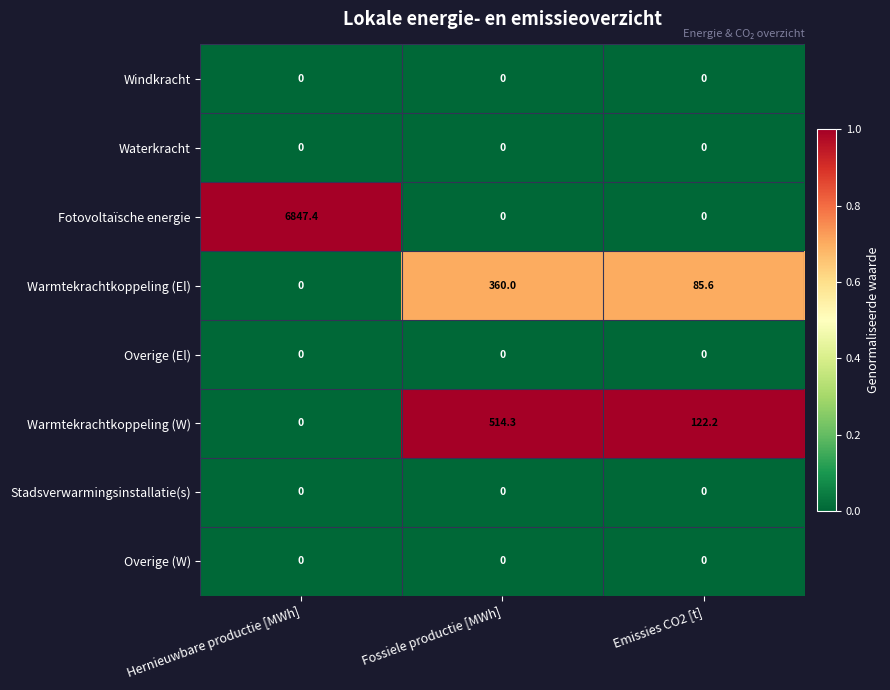

At which category is the sum across all series the highest?

Hernieuwbare productie [MWh]